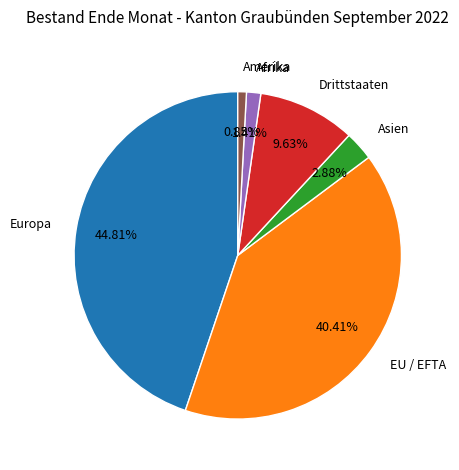

Which category has the smallest portion of the pie?

Amerika